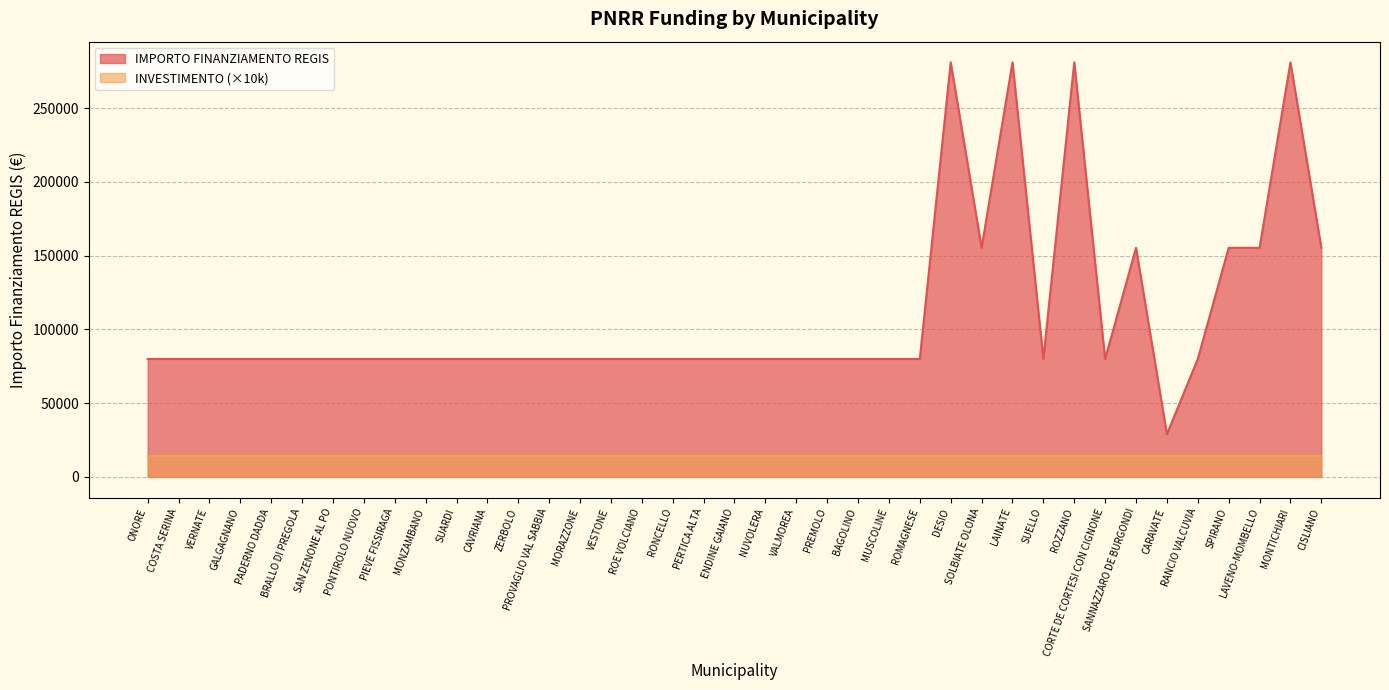

What is the sum of the values at SANNAZZARO DE BURGONDI and SUARDI?

235156